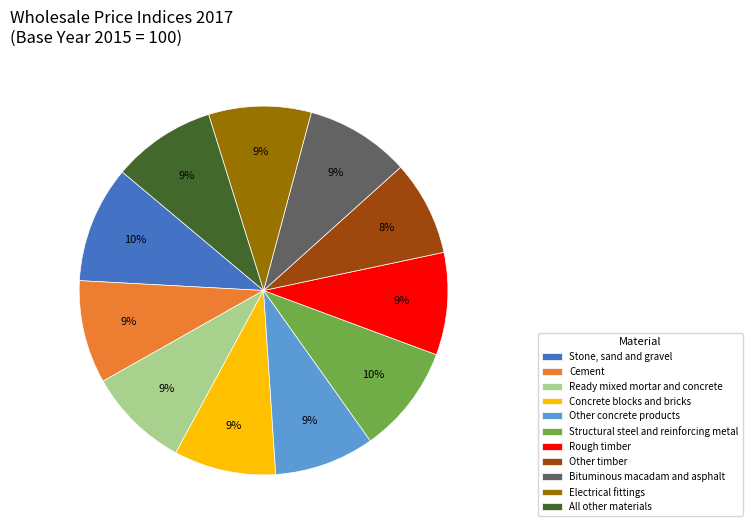

Is it true that Cement is 9% of the pie?

True